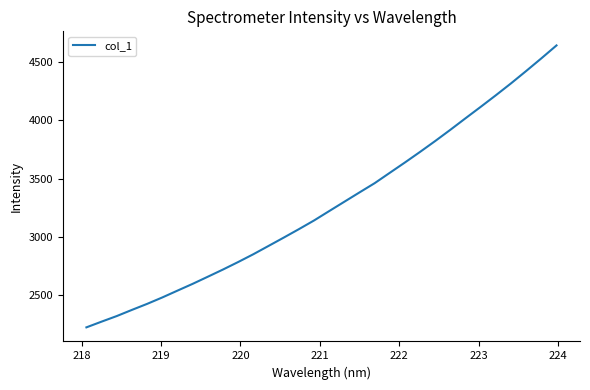

What is the maximum value shown in the chart?

4643.9